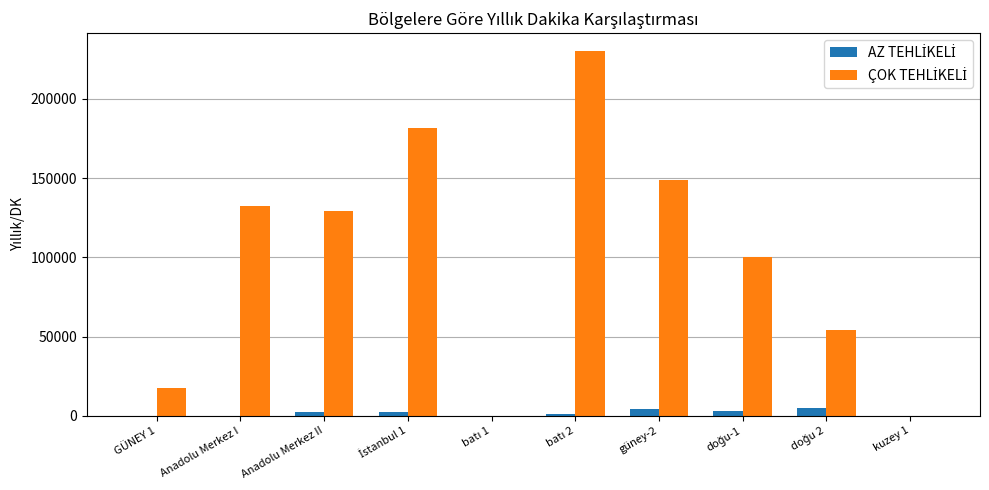

What is the maximum value shown in the chart?

229920